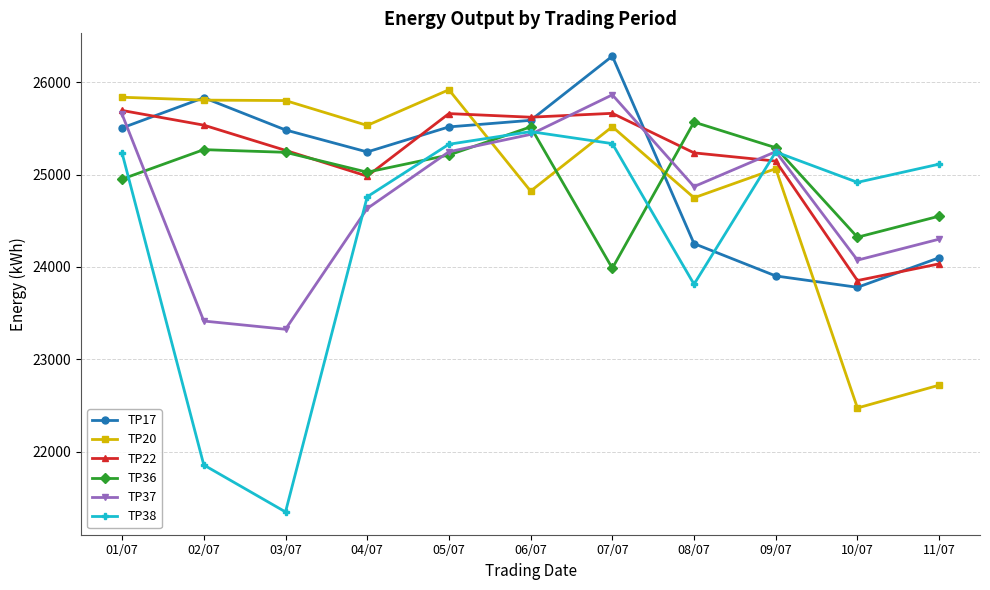

Which series changed the most between 03/07 and 08/07?

TP38